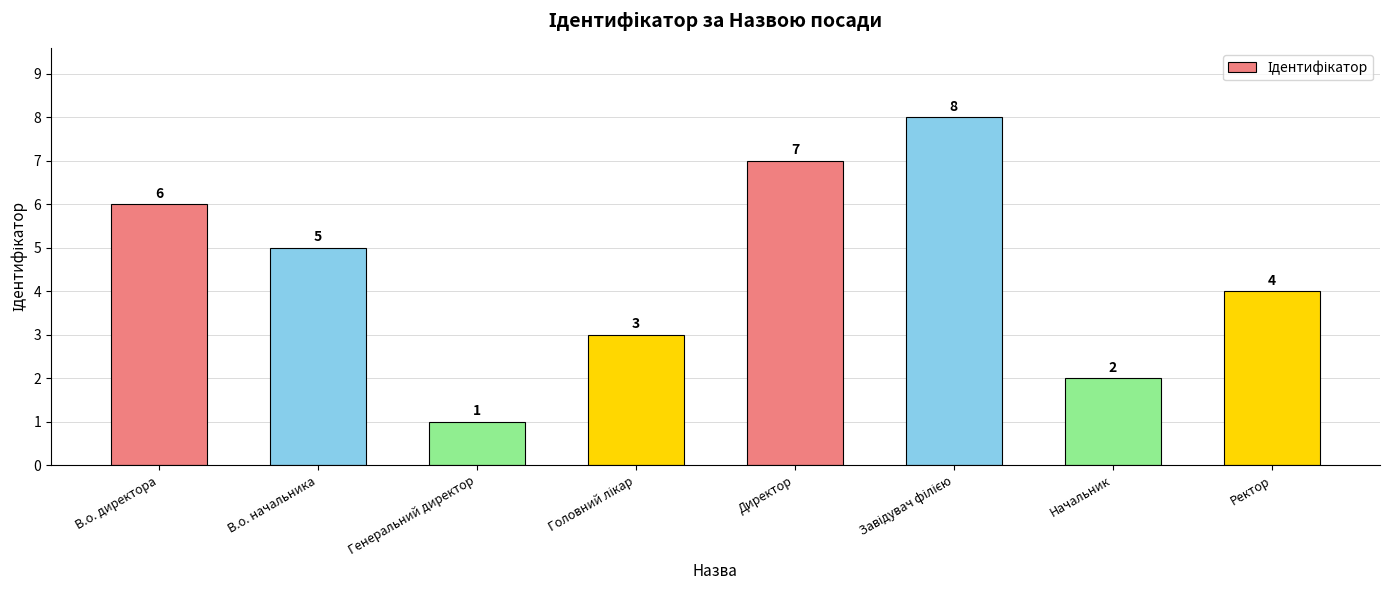

Where does the data first go above 5?

В.о. директора